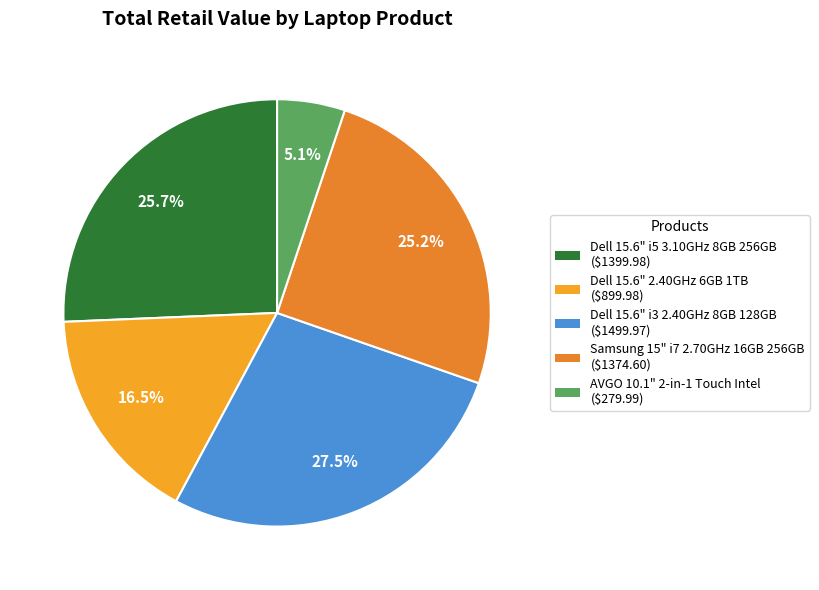

The Dell 15.6" i5 3.10GHz 8GB 256GB slice represents 13% of the pie. True or false?

False